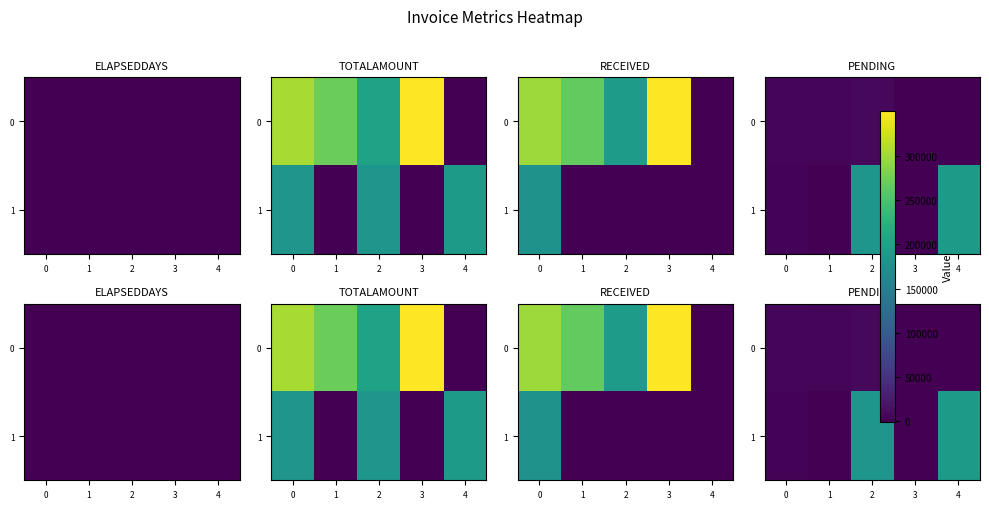

How many data points in 1 are above 3802?

2